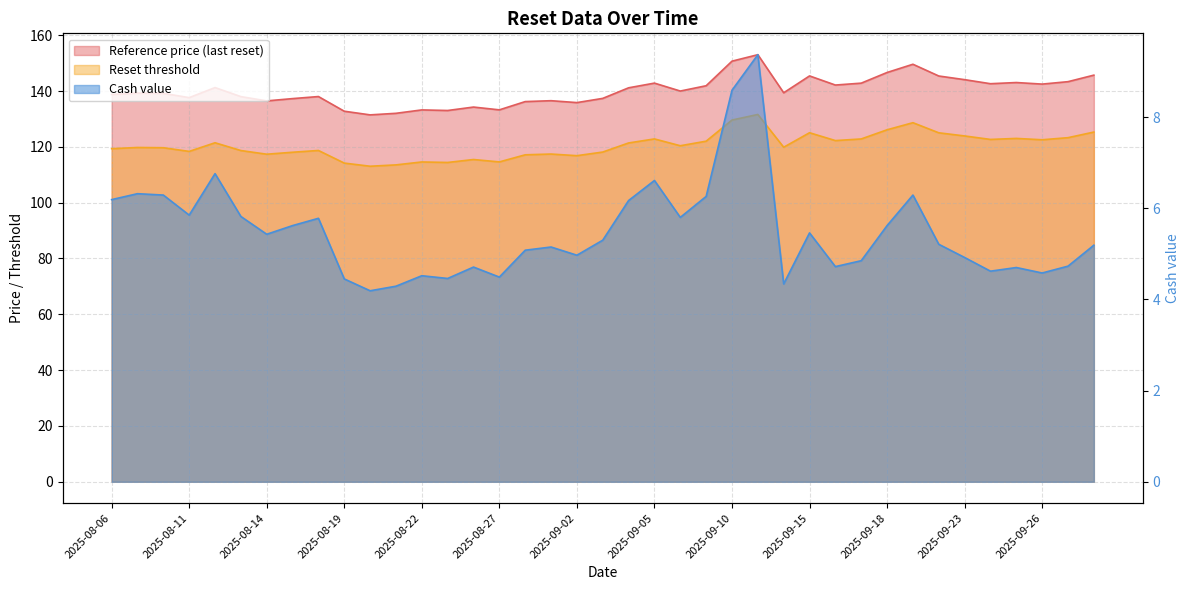

Which series has the largest total across all categories?

Reference price (last reset)